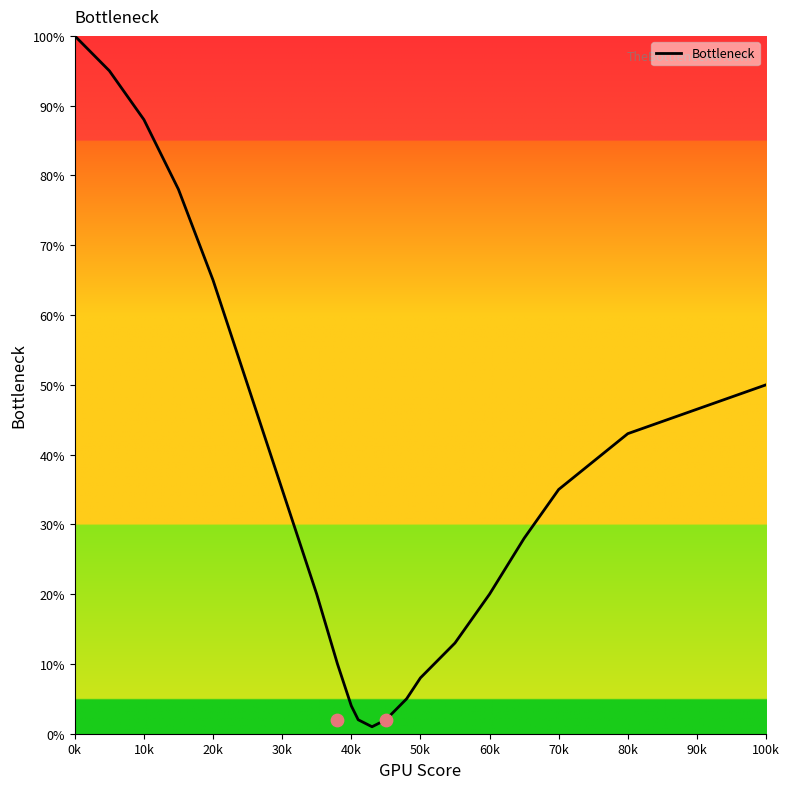

What is the highest value of the Bottleneck series?

100